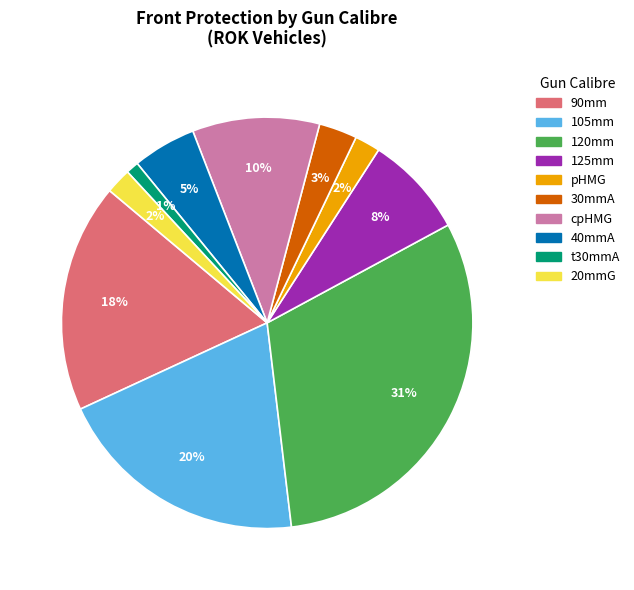

Count the number of slices in the pie.

10